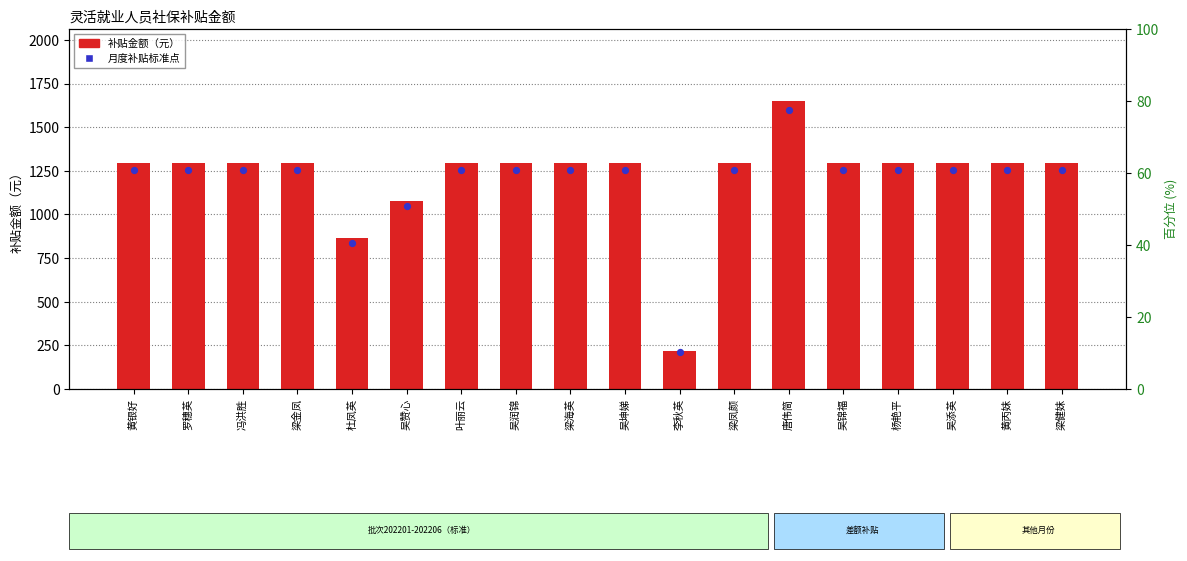

Which series reaches the maximum Y coordinate?

补贴金额（元）